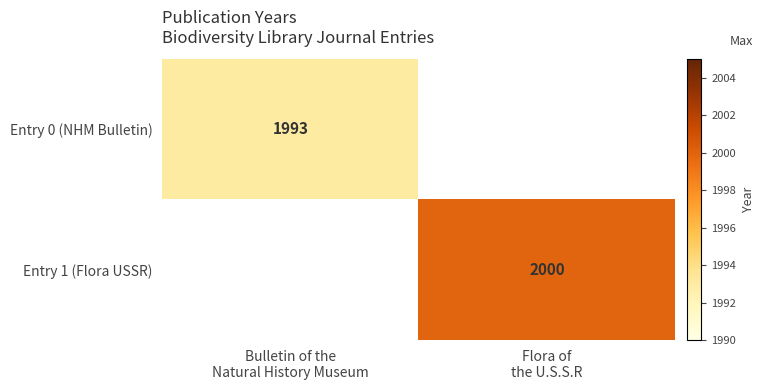

At which label does Entry 0 (NHM Bulletin) reach its peak?

Bulletin of the Natural History Museum